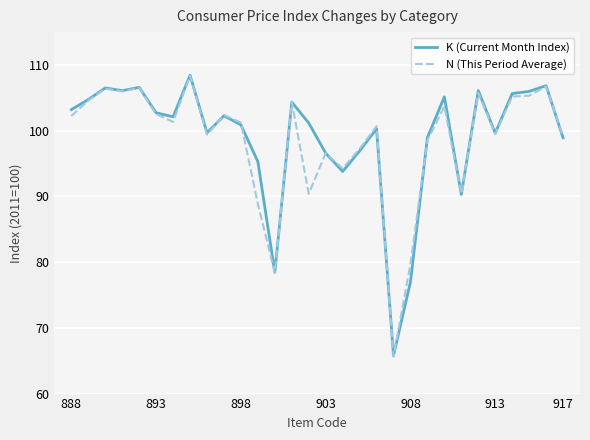

Which series has the widest spread of values?

N (This Period Average)